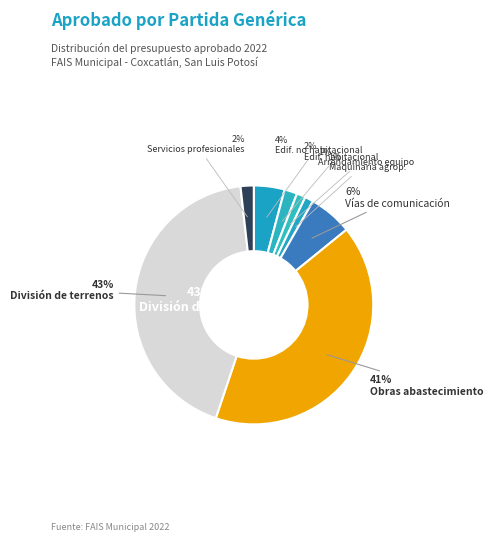

Is it true that 614 - División de terrenos is 57% of the pie?

False